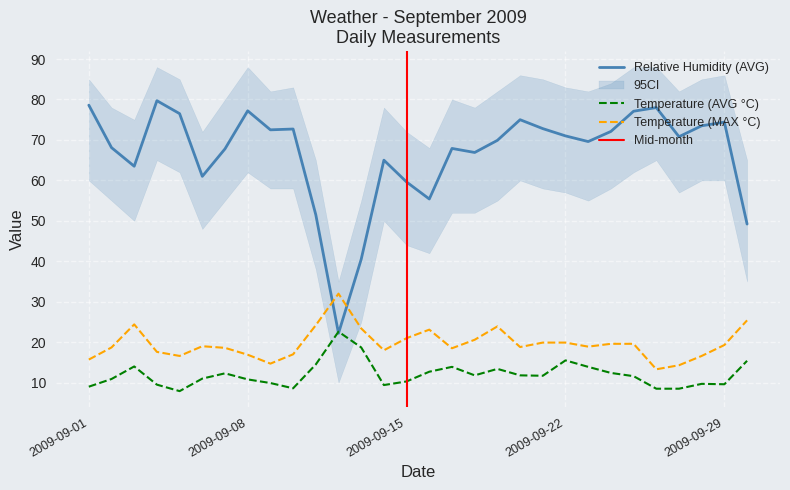

The Relative Humidity (AVG) series shows 17.4 at 13/09/2009. True or false?

False